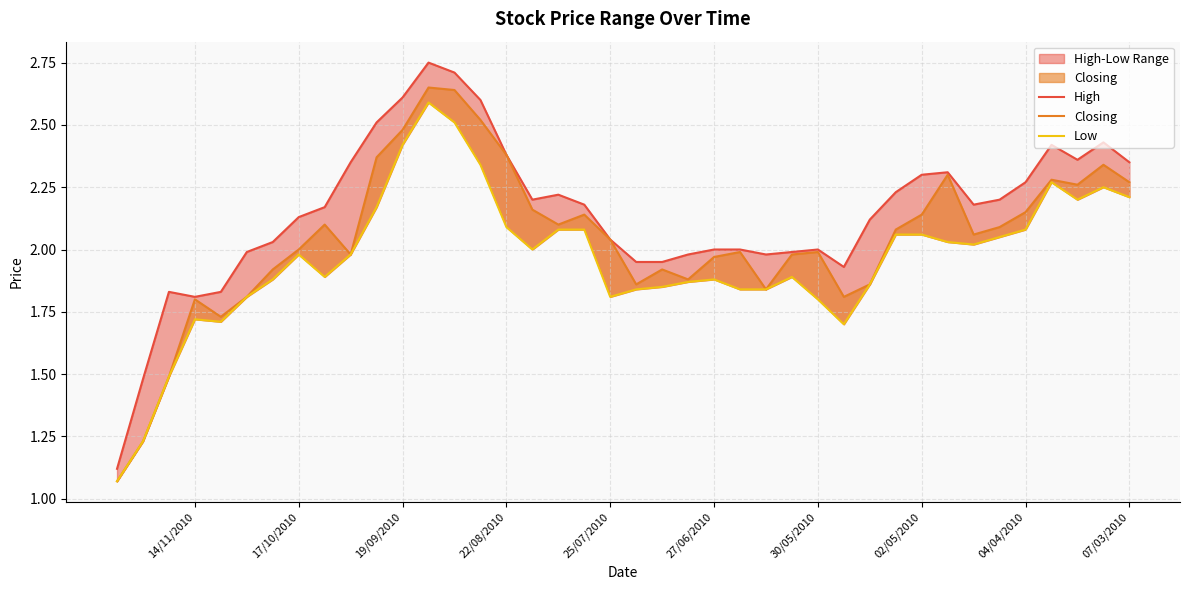

At how many categories does at least one series exceed 2?

25